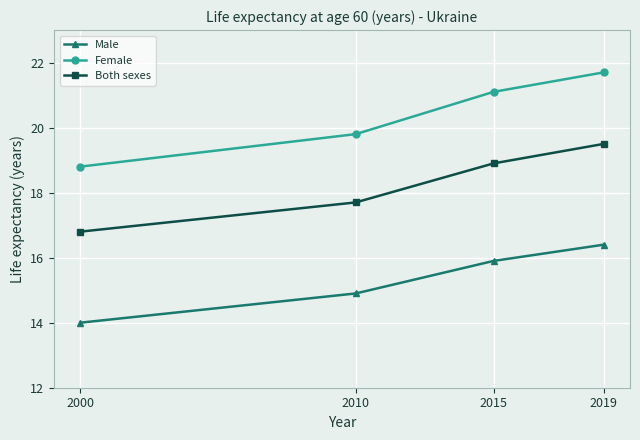

Rank the categories by Male value from highest to lowest.

2019, 2015, 2010, 2000